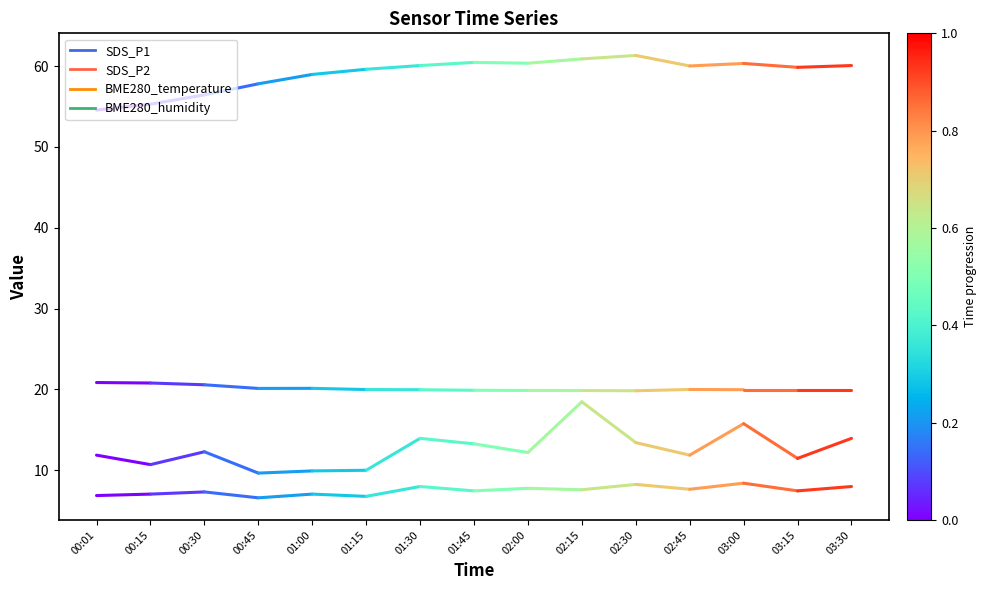

What is the maximum value shown in the chart?

55.3